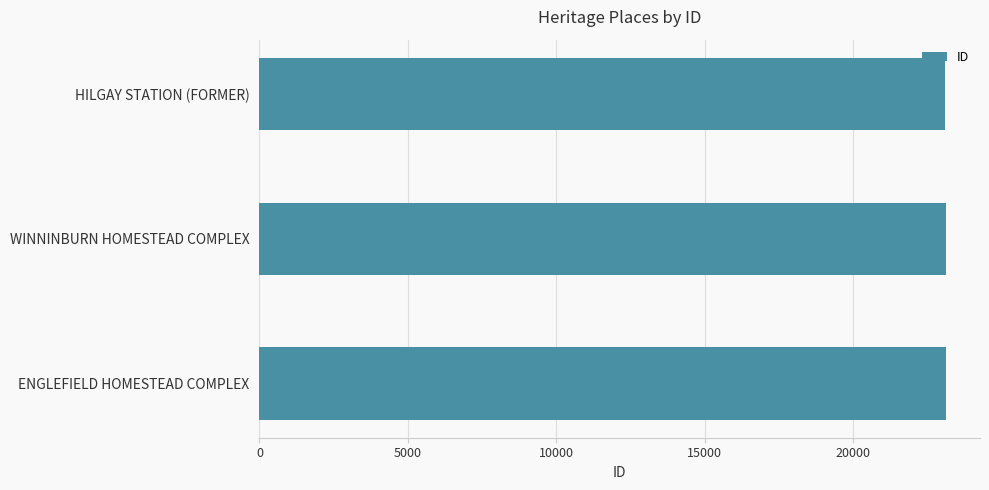

The chart shows a value of 23123 at ENGLEFIELD HOMESTEAD COMPLEX. True or false?

True